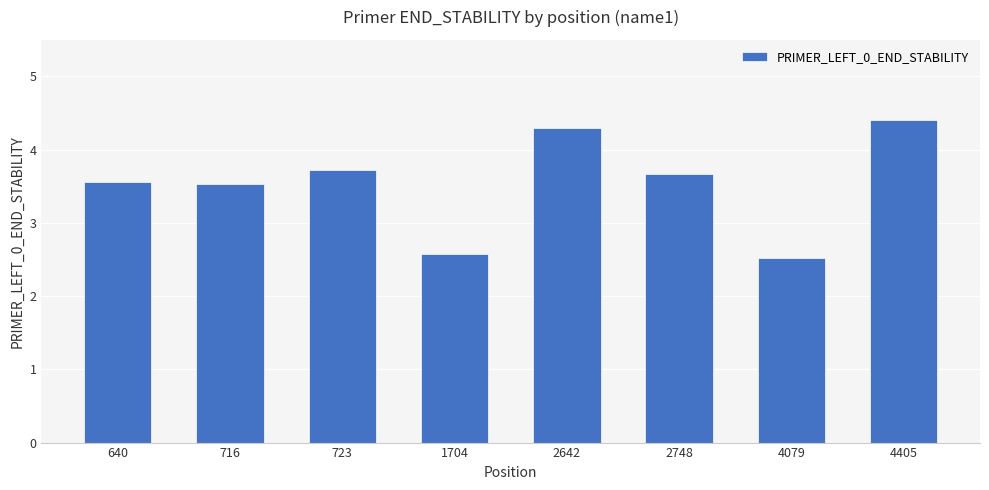

Does the chart contain stacked bars?

No